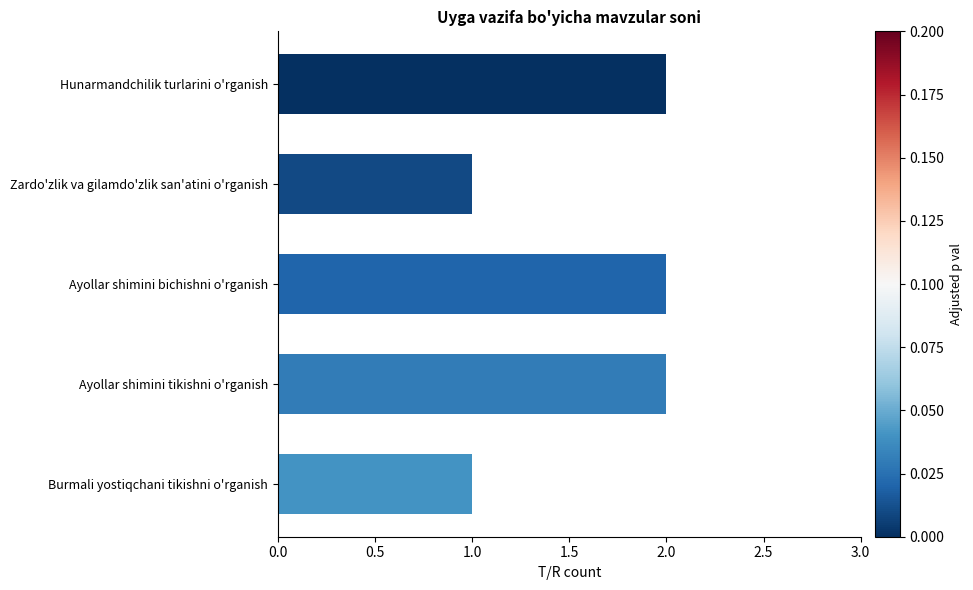

What is the sum of all values?

8